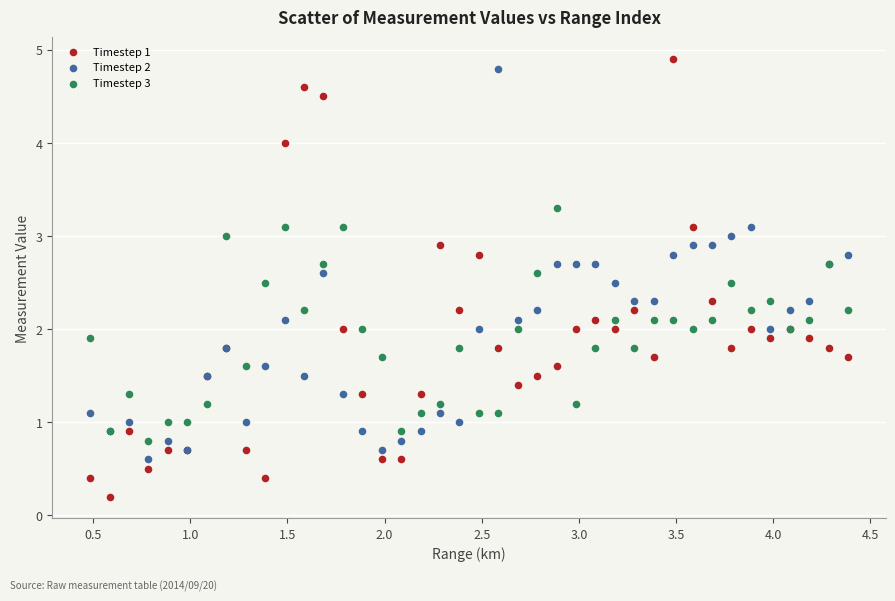

Which series contains the lowest Y value?

Timestep 1